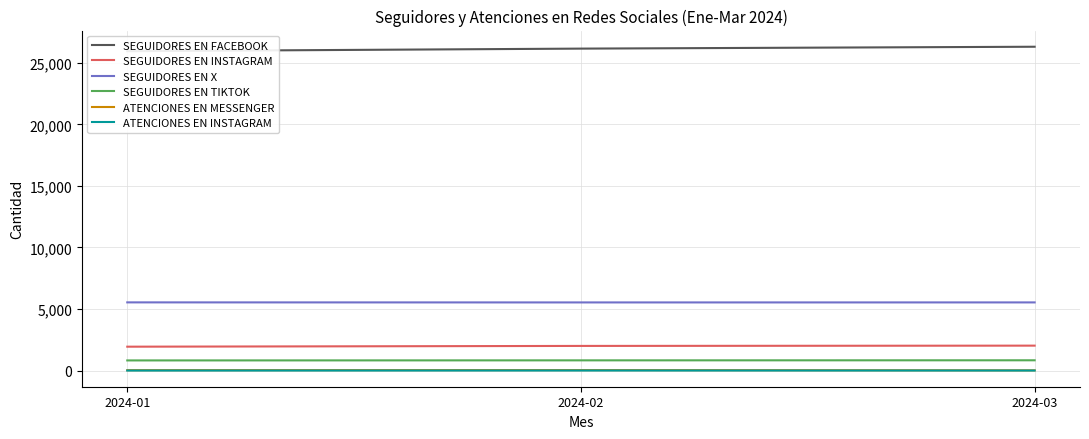

The value of SEGUIDORES EN X at 2024-02 is 7754. True or false?

False